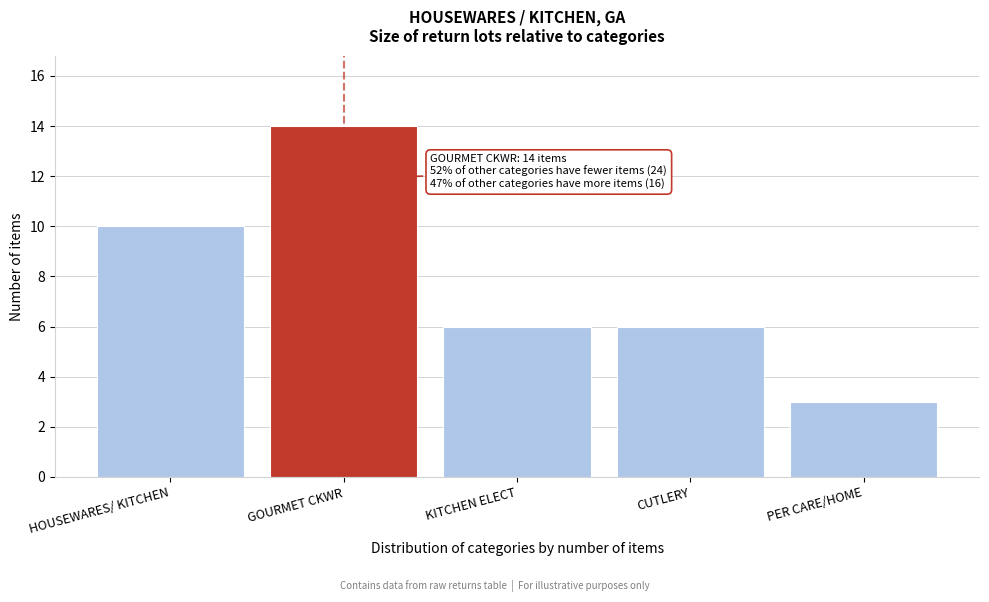

Reading left to right, extract all data points from this chart.

10	14	6	6	3